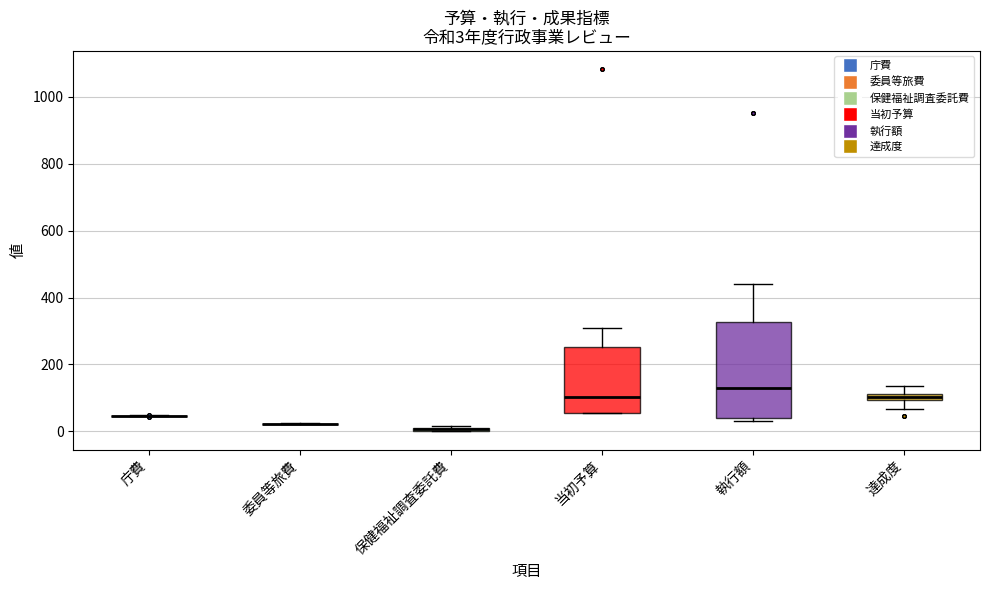

Comparing the boxes themselves (not the whiskers), which one is the tallest?

執行額